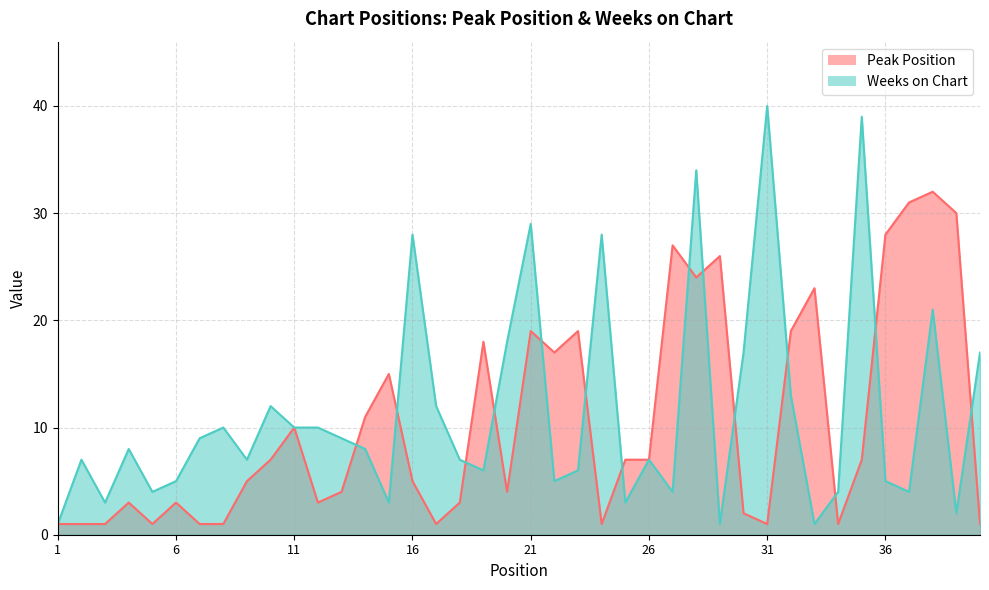

Which series has the largest total across all categories?

Weeks on Chart